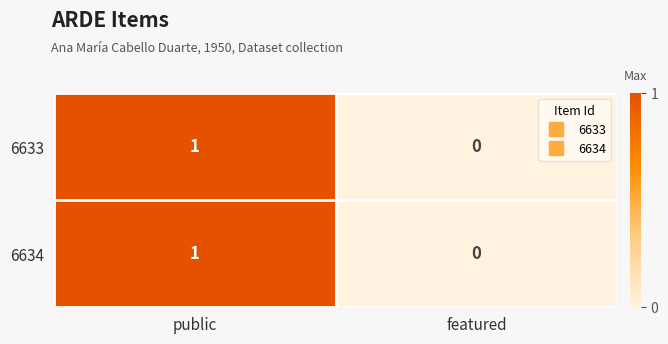

Is it true that 6634 equals 0 at featured?

True